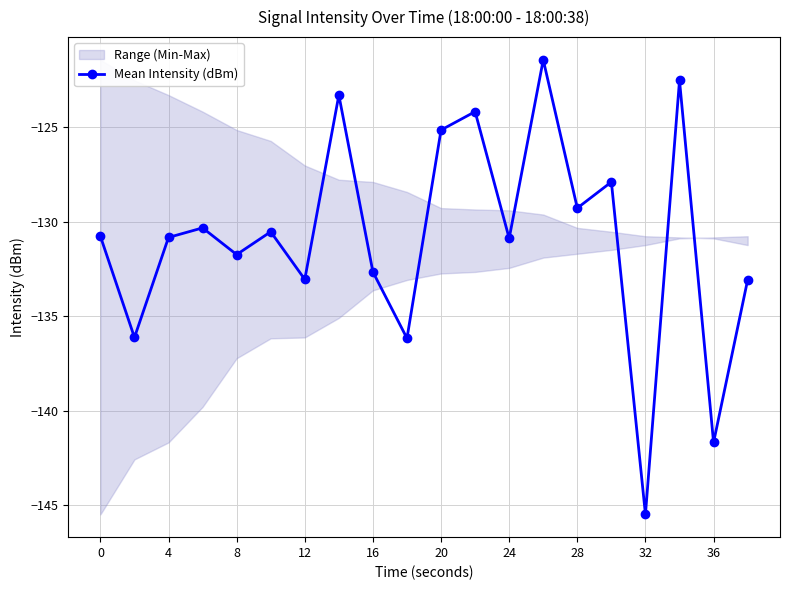

How many data points are less than -130?

13